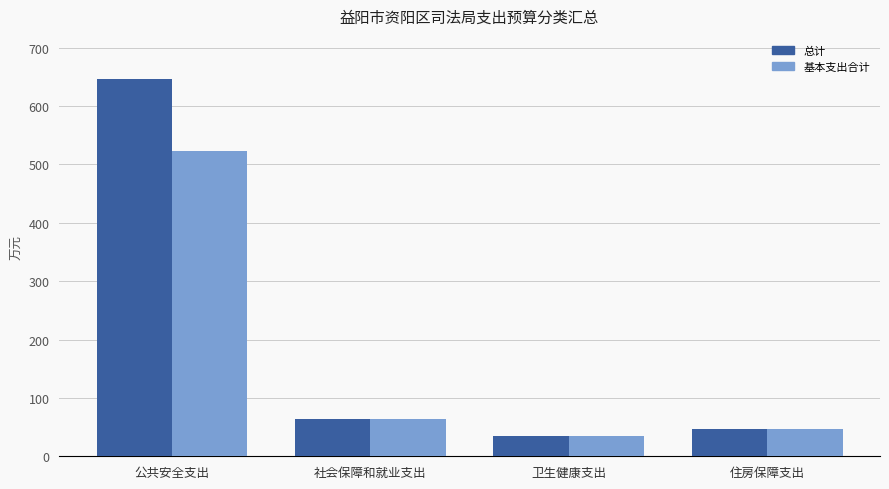

Is it true that 总计 equals 63.7 at 社会保障和就业支出?

True